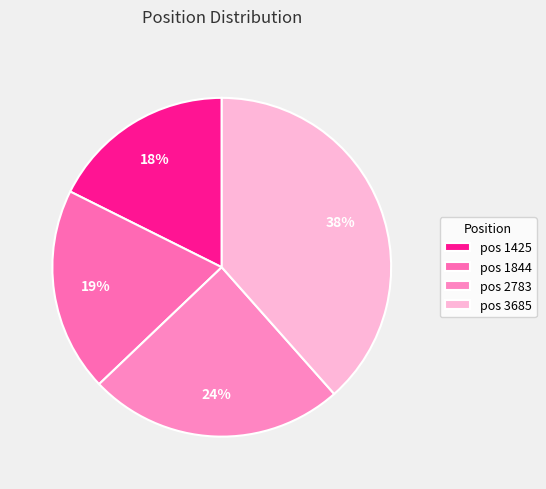

How many slices are in this pie chart?

4